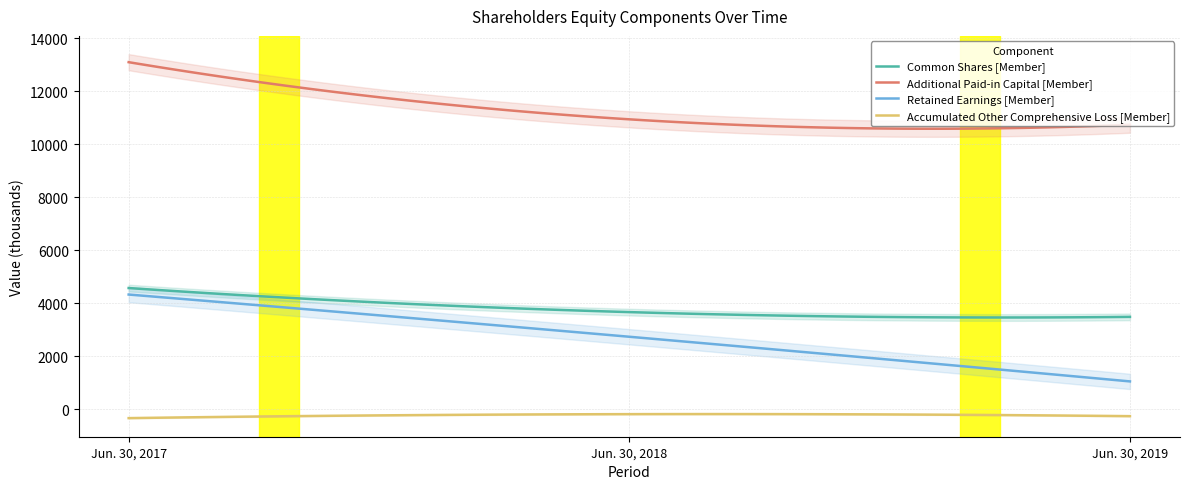

What is the spread (max minus min) of values at Jun. 30, 2017?

13430